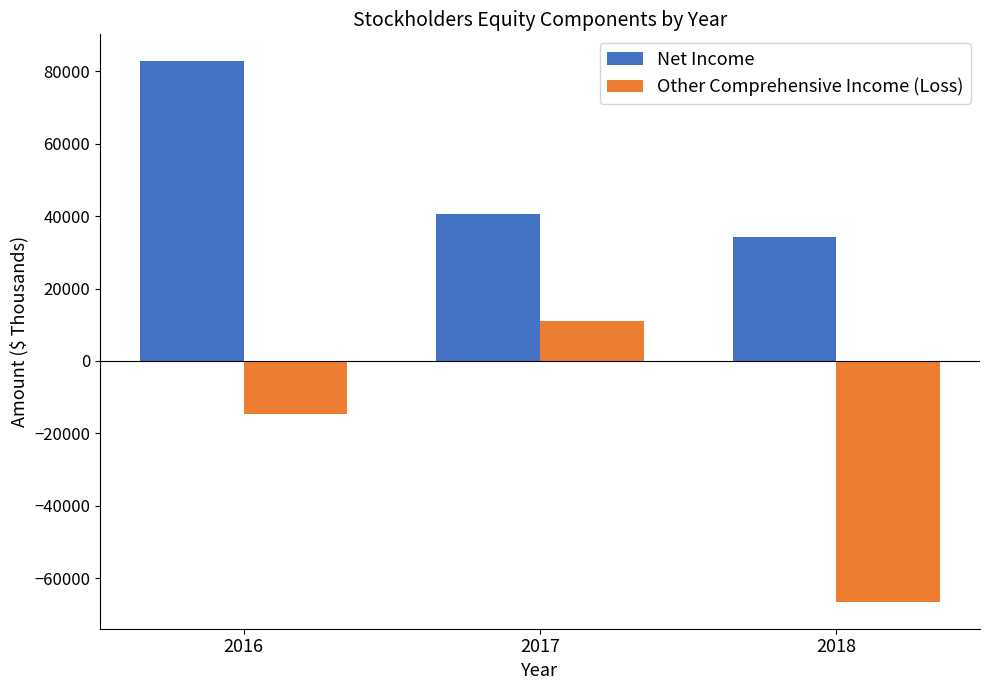

The Other Comprehensive Income (Loss) series shows 10993 at 2017. True or false?

True